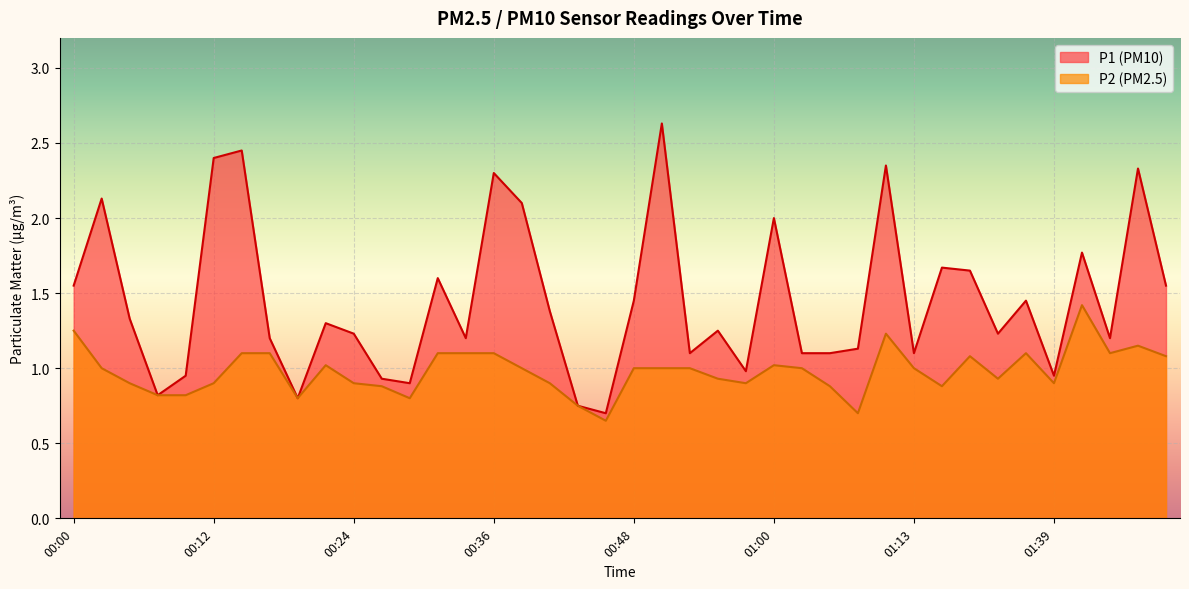

What is the spread (max minus min) of values at 00:00?

0.3